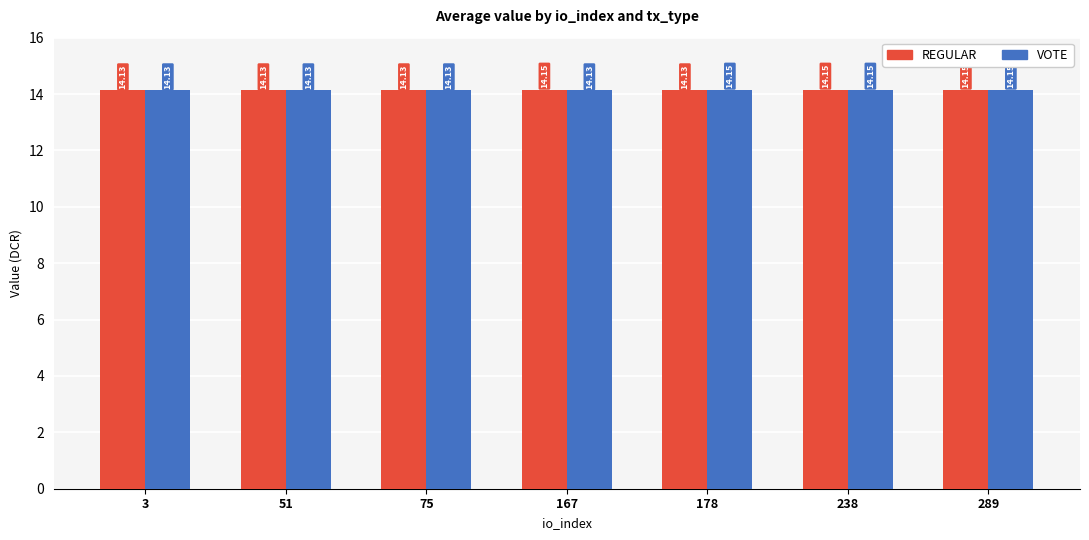

Does the chart contain any negative values?

No